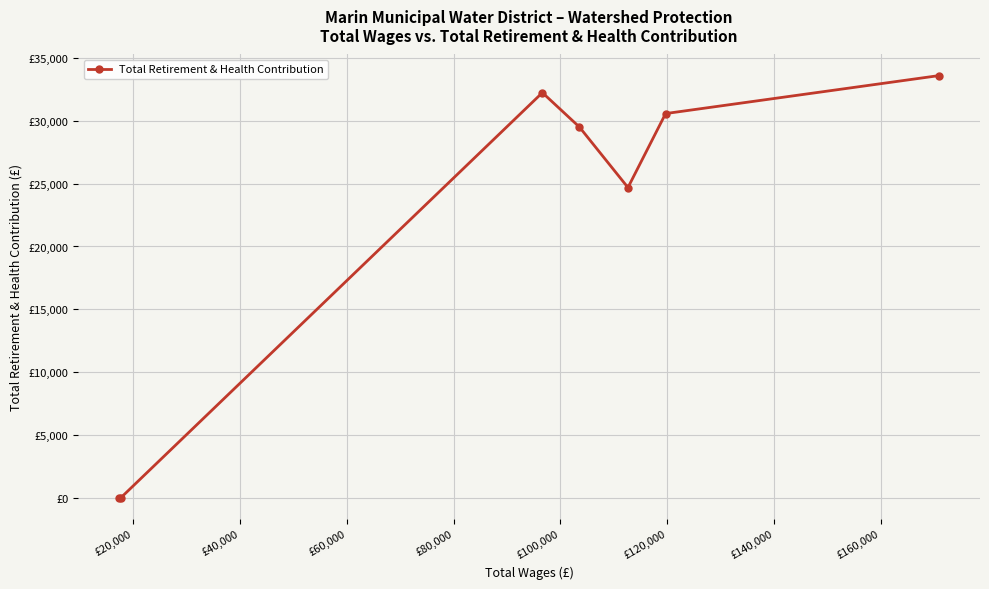

Is this an area chart (filled region under the line)?

No